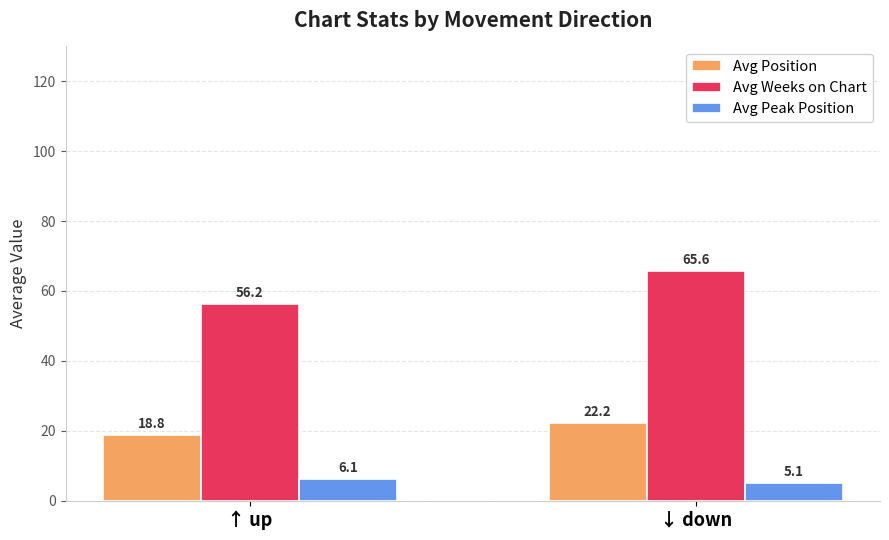

What is the maximum value shown in the chart?

65.6